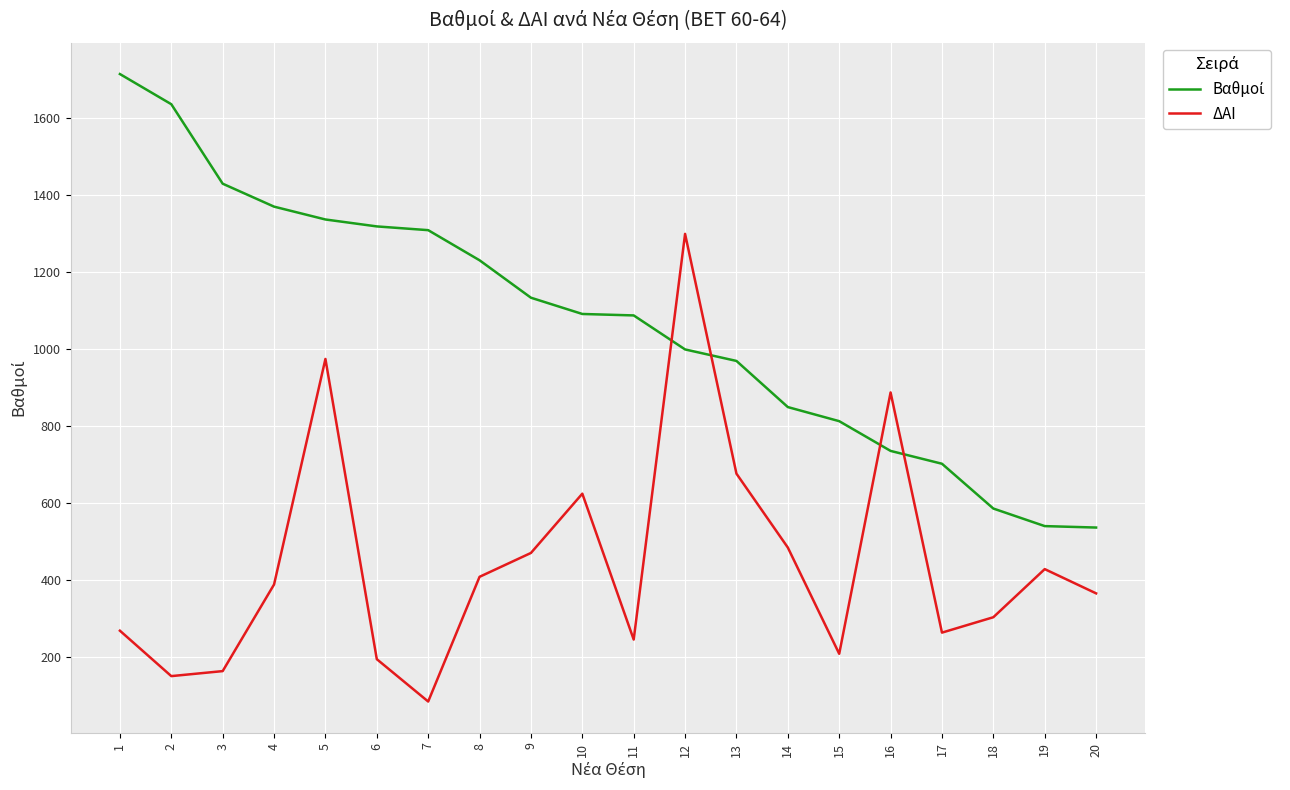

What is the difference between the ΔΑΙ values at 11 and 14?

239.0